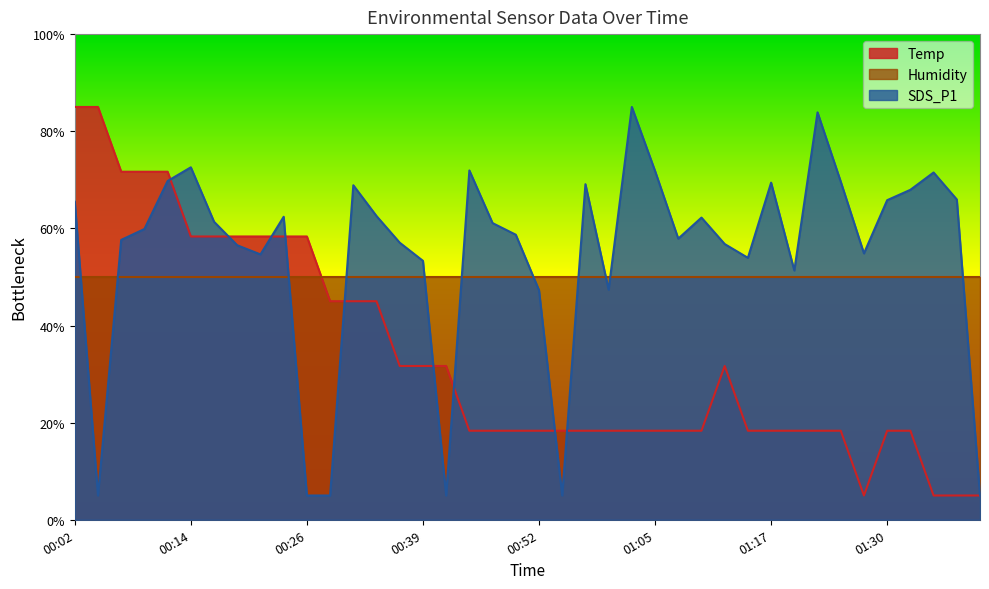

List the labels in order of SDS_P1 value, largest first.

01:02, 01:22, 00:14, 00:44, 01:05, 01:35, 00:11, 01:25, 01:17, 00:57, 00:31, 01:32, 01:37, 01:30, 00:02, 00:34, 00:24, 01:10, 00:16, 00:46, 00:09, 00:49, 01:07, 00:07, 00:36, 01:12, 00:19, 01:27, 00:21, 01:14, 00:39, 01:19, 01:00, 00:52, 00:04, 00:26, 00:29, 00:41, 00:54, 01:40